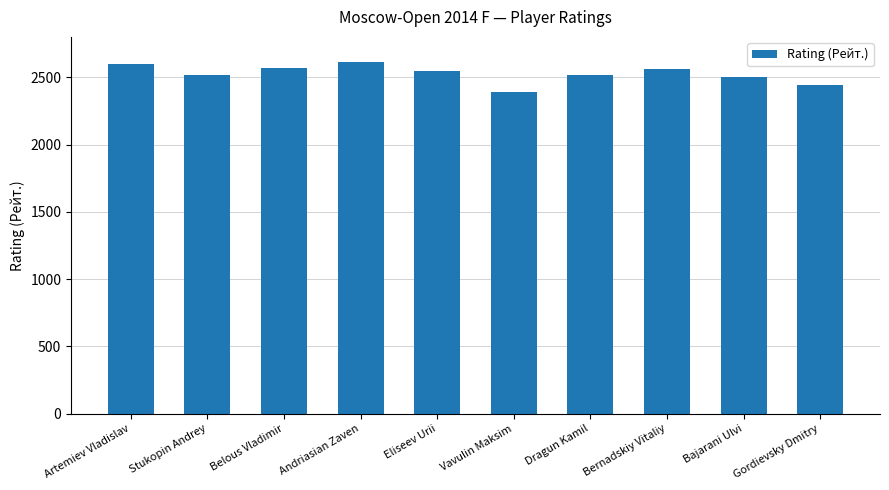

Which category has the lowest value across all series?

Vavulin Maksim